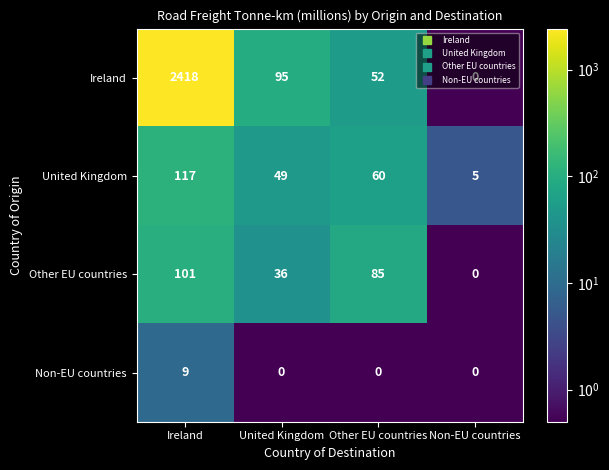

Count the Non-EU countries values in the range 0 to 9.

4